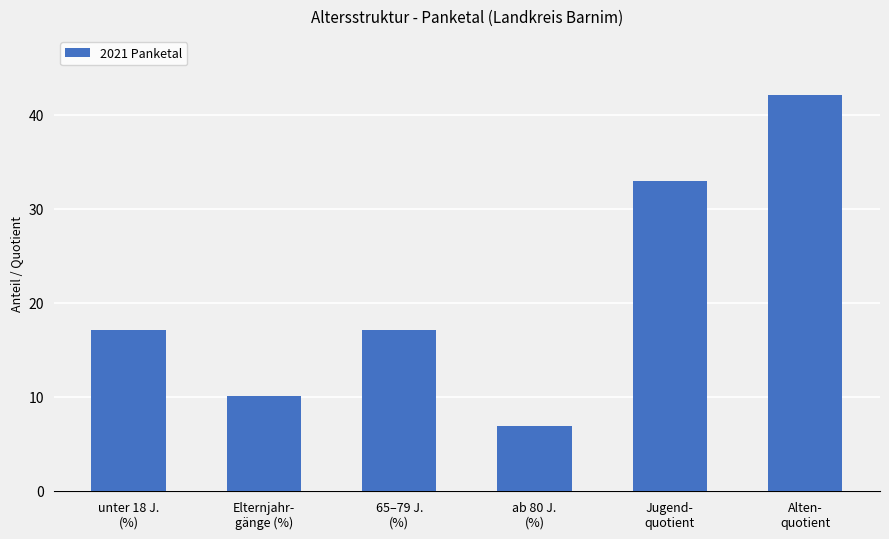

Count the number of categories in the chart.

6